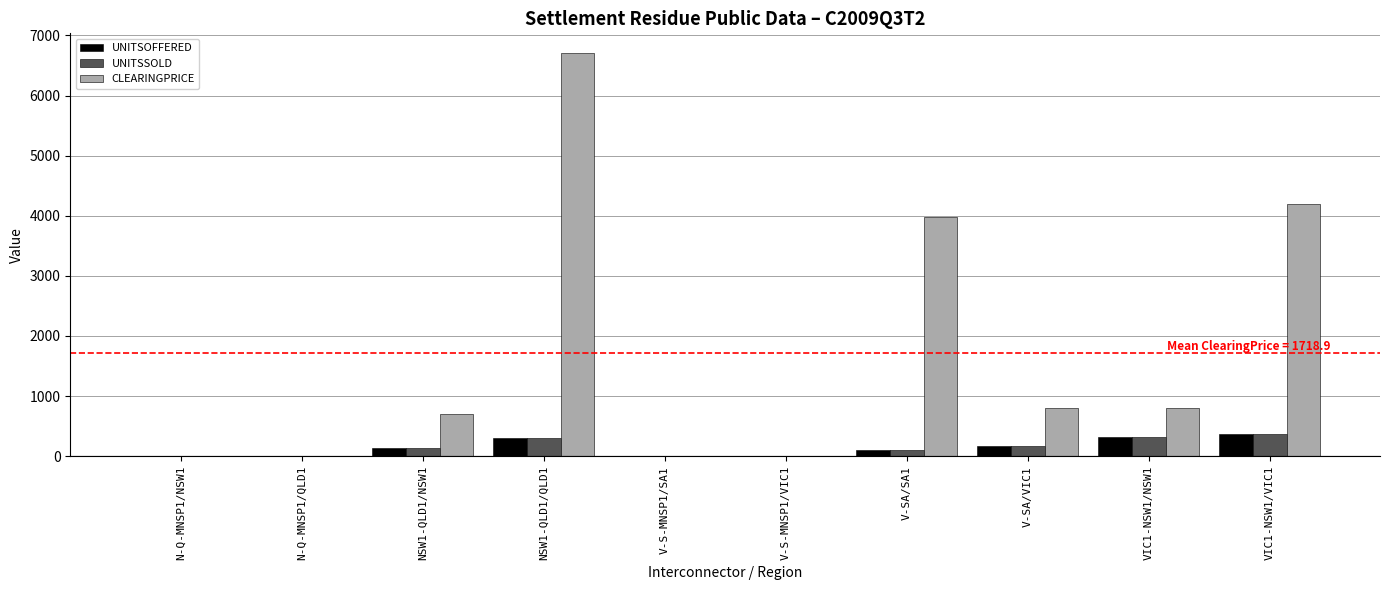

At which category is the sum across all series the highest?

NSW1-QLD1/QLD1